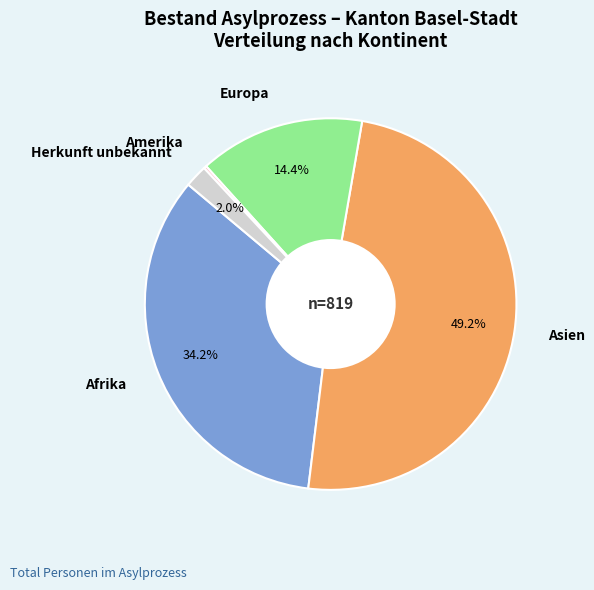

Which category has the biggest portion of the pie?

Asien